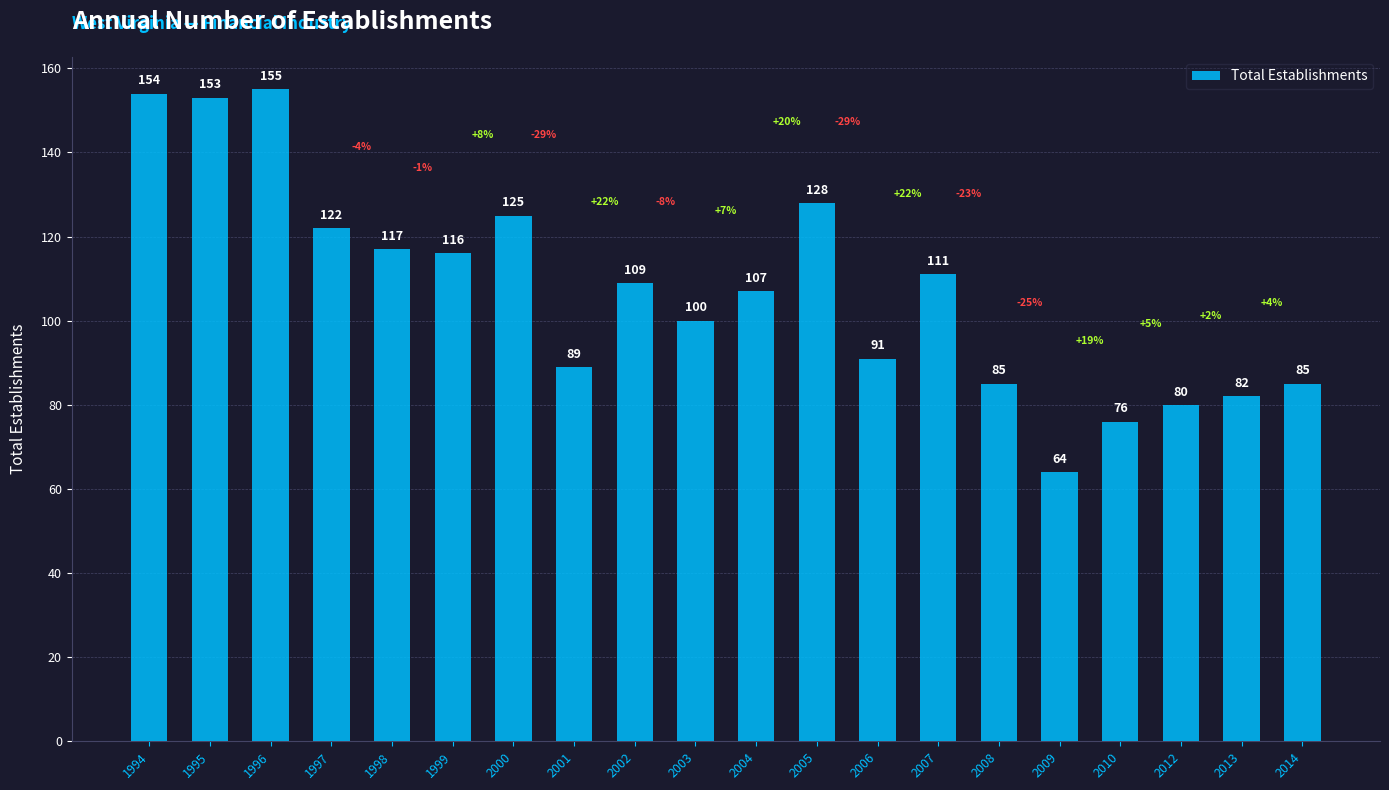

What is the difference between the maximum and second lowest values?

79